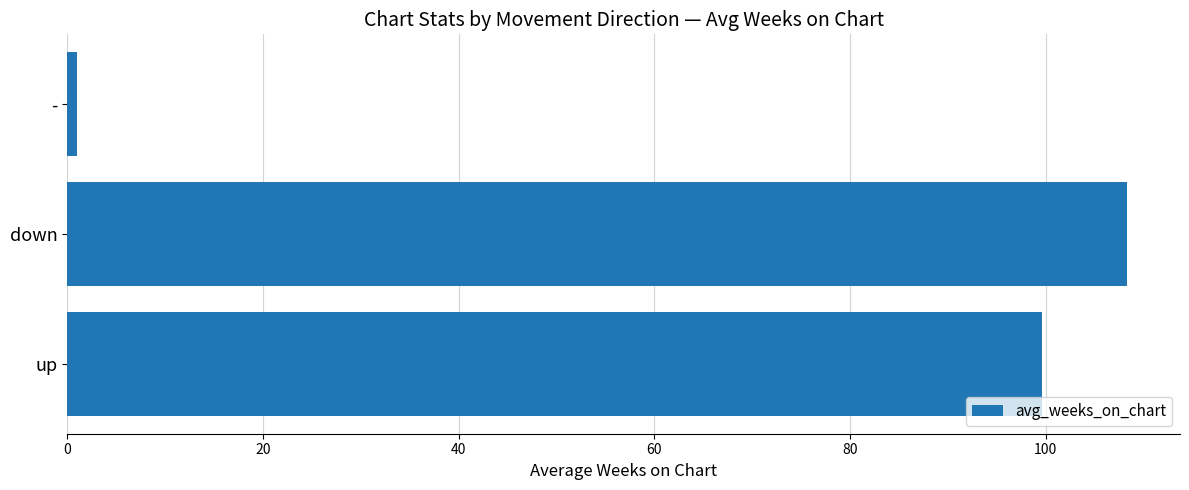

What is the maximum value shown in the chart?

108.3